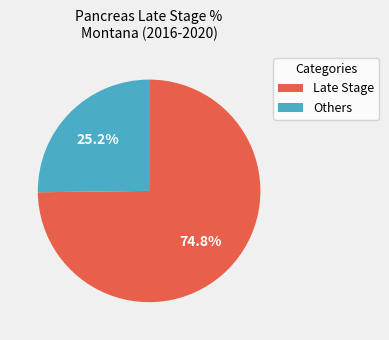

Is there any slice that represents more than half of the pie?

Yes